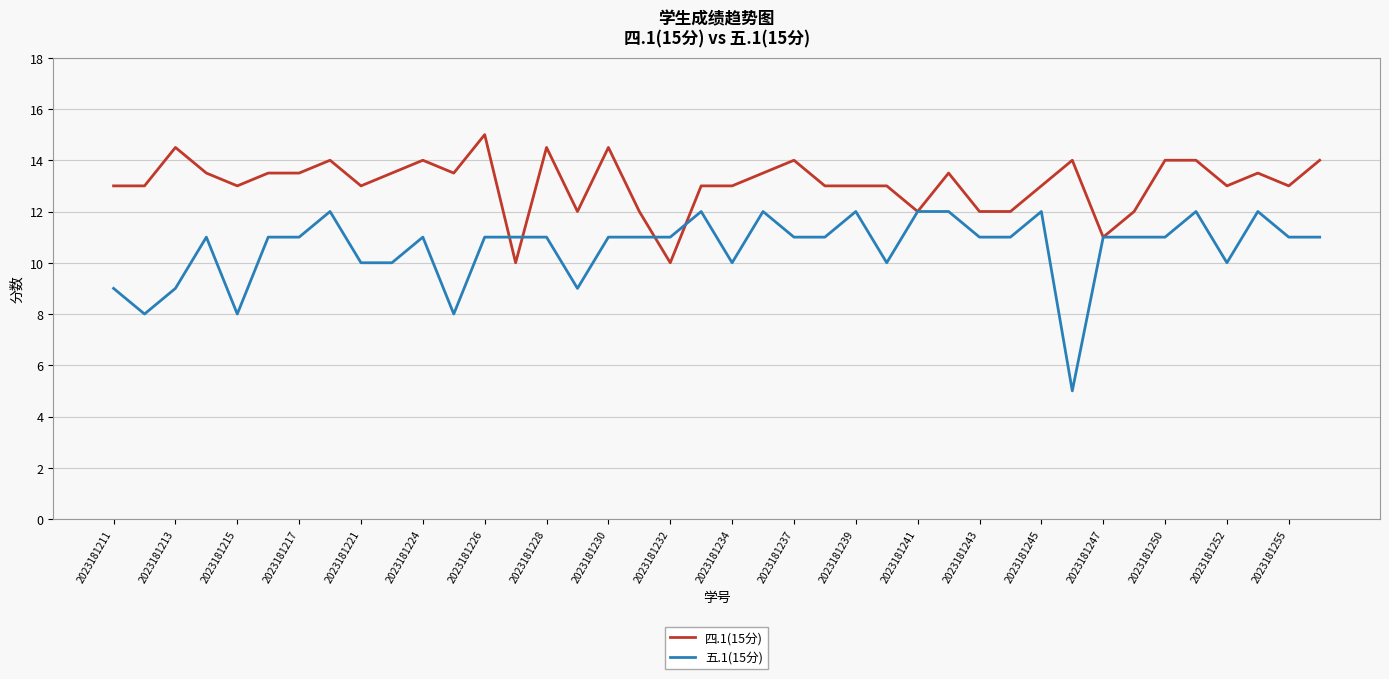

Which series has the largest total across all categories?

四.1(15分)